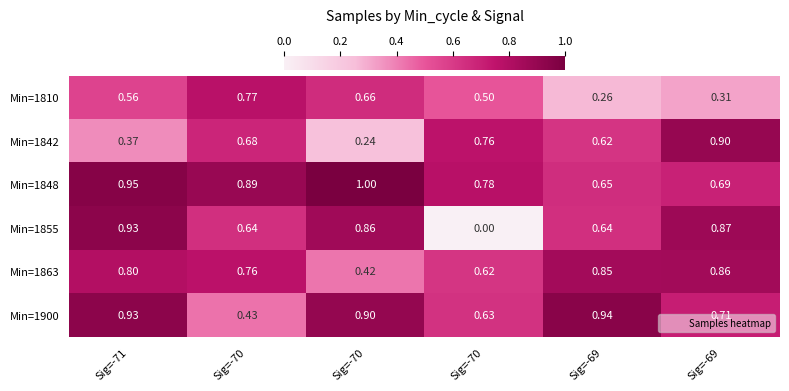

How many series are shown in this chart?

6